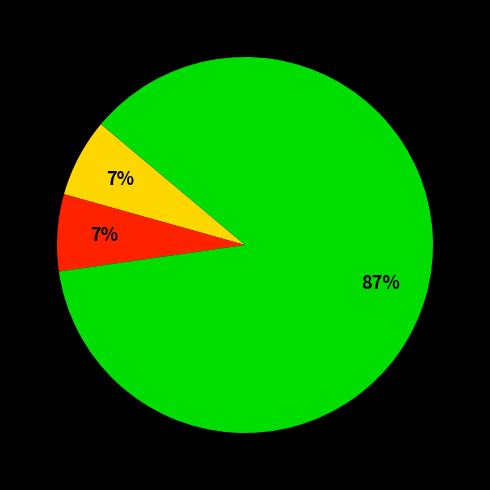

Is there any slice that represents more than half of the pie?

Yes